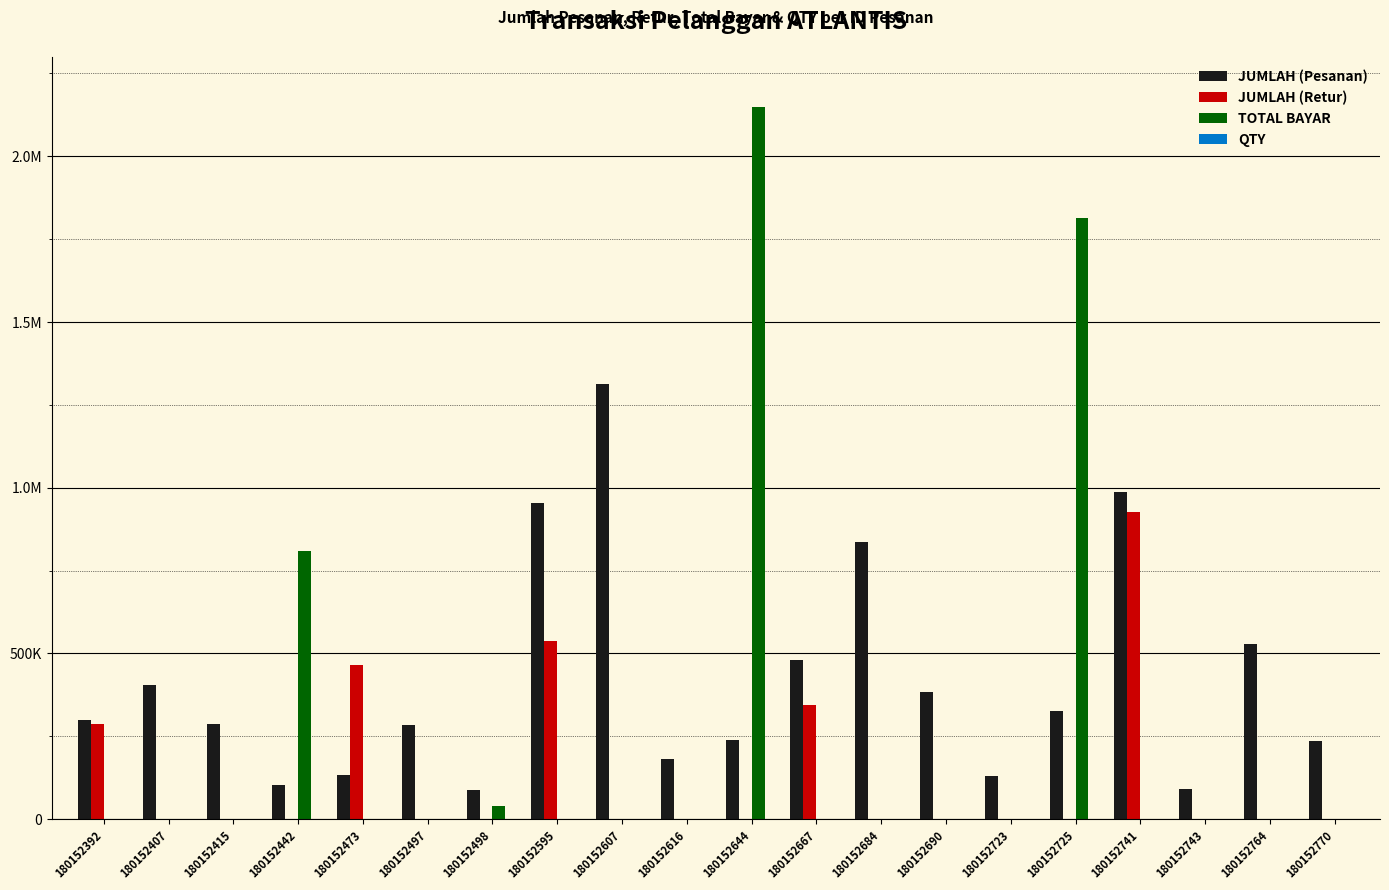

List the series in order of their peak value, lowest first.

QTY, JUMLAH (Retur), JUMLAH (Pesanan), TOTAL BAYAR